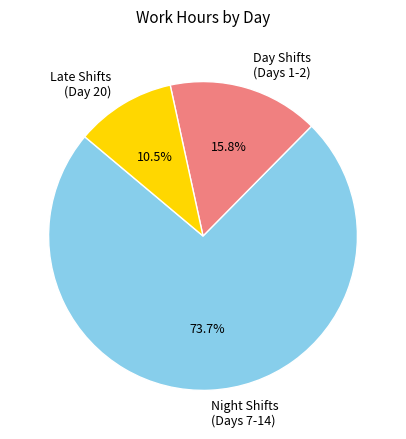

Is there a majority slice in this chart?

Yes